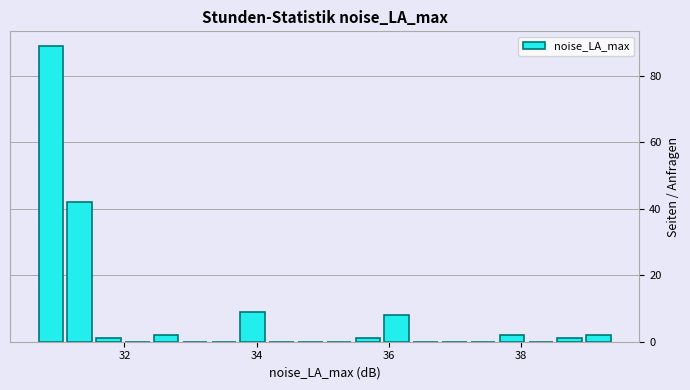

Around what value on the x-axis is the tallest bar? Give the approximate position of its centre, as read against the axis.

30.8